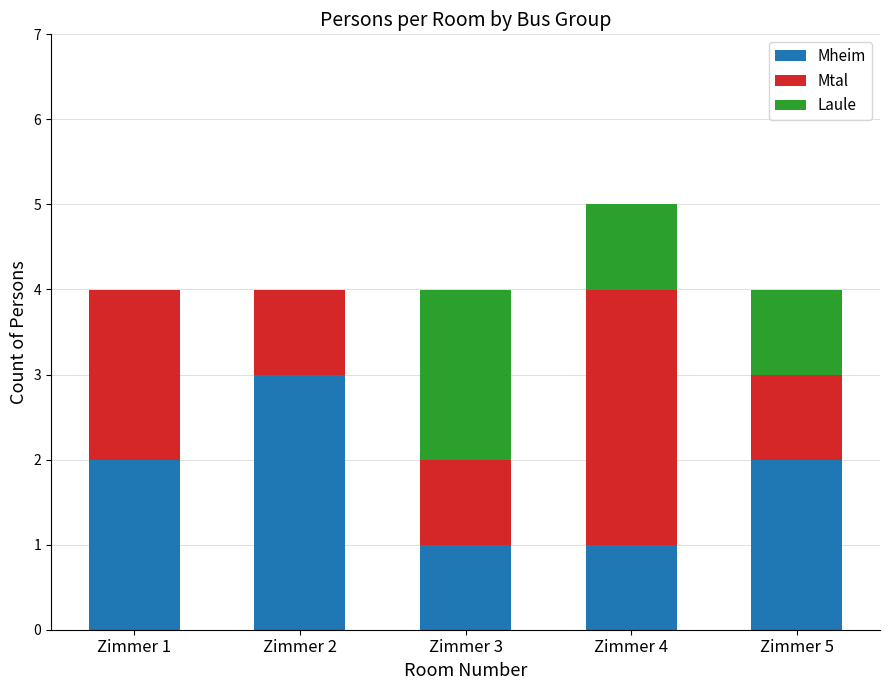

The value of Mheim at Zimmer 4 is 1. True or false?

True